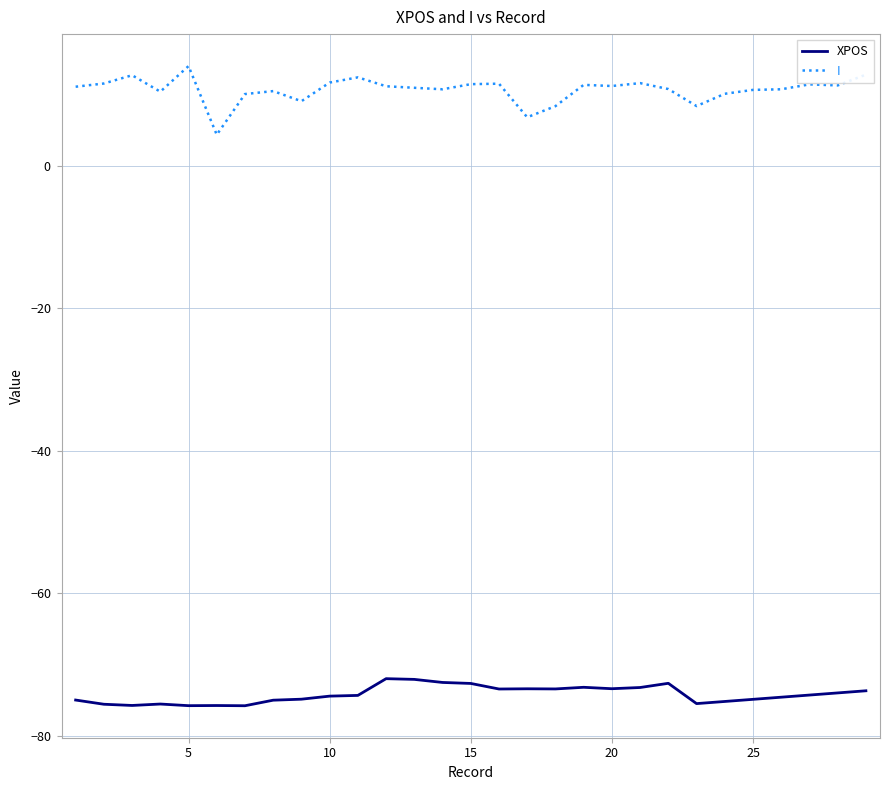

Does the chart display data point markers on the line(s)?

No